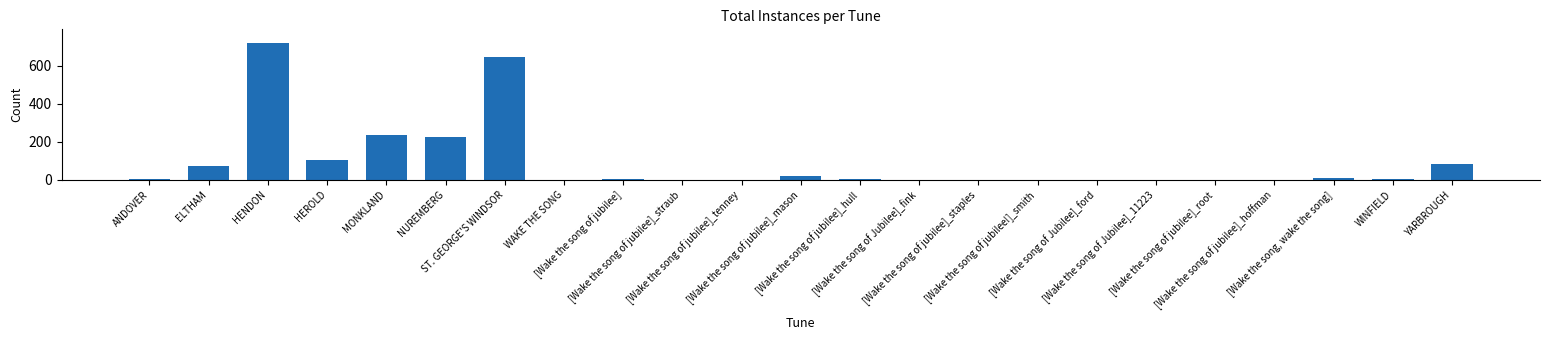

What is the maximum value shown in the chart?

720